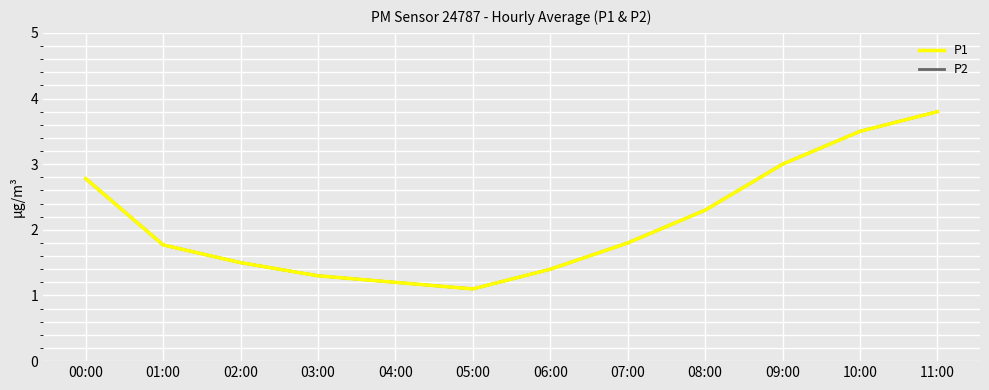

Which category has the highest value across all series?

11:00